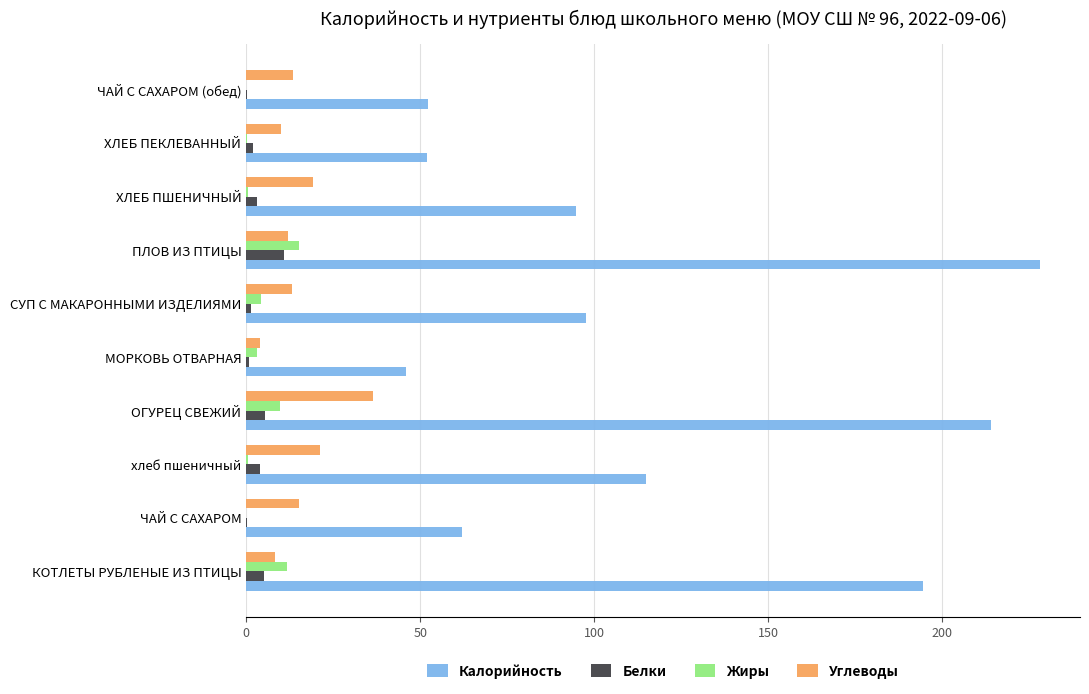

What is the total value across all series at ОГУРЕЦ СВЕЖИЙ?

265.6